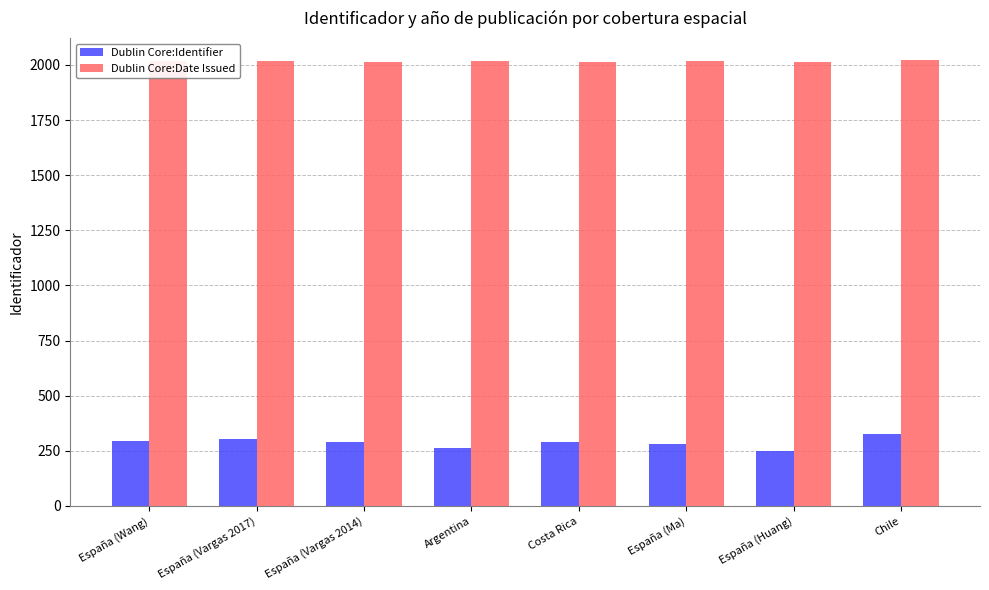

True or false: Dublin Core:Identifier has a value of 193 at España (Vargas 2014).

False